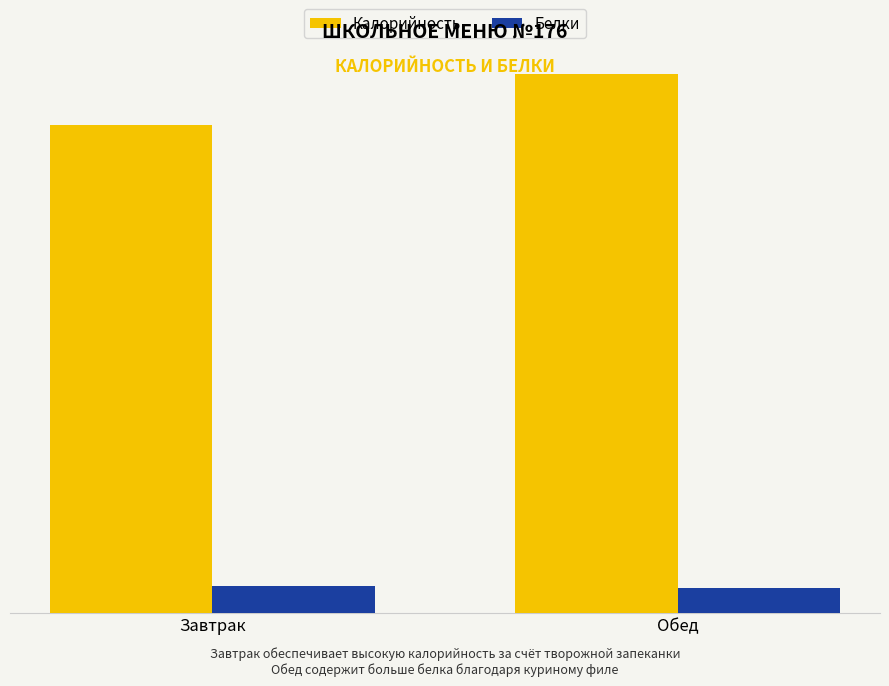

Does the chart contain any negative values?

No